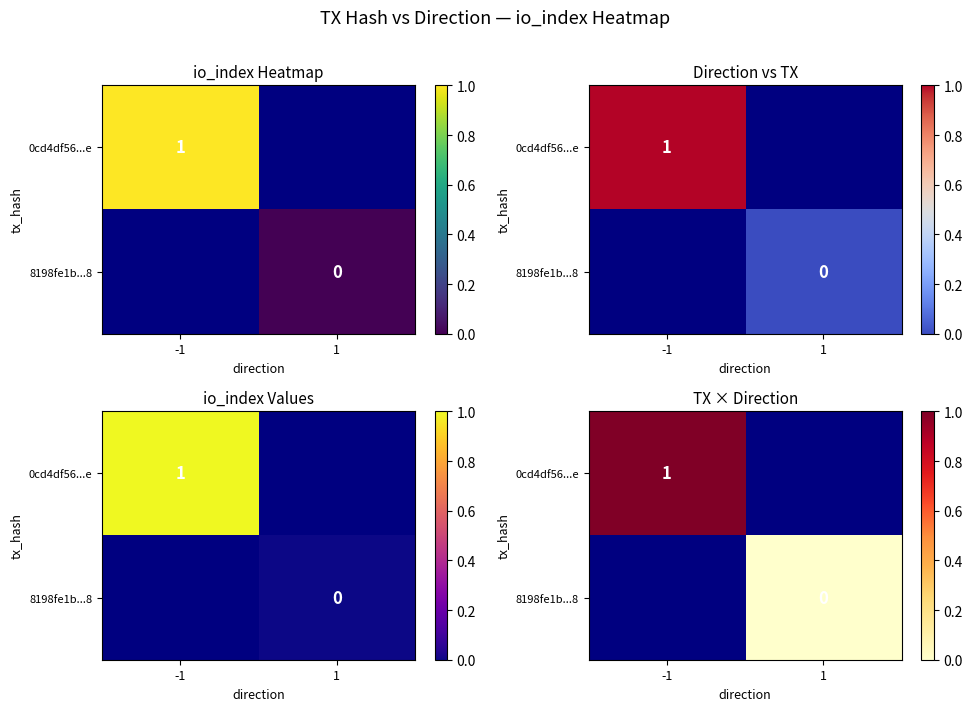

At which category does the chart reach its peak across all series?

-1